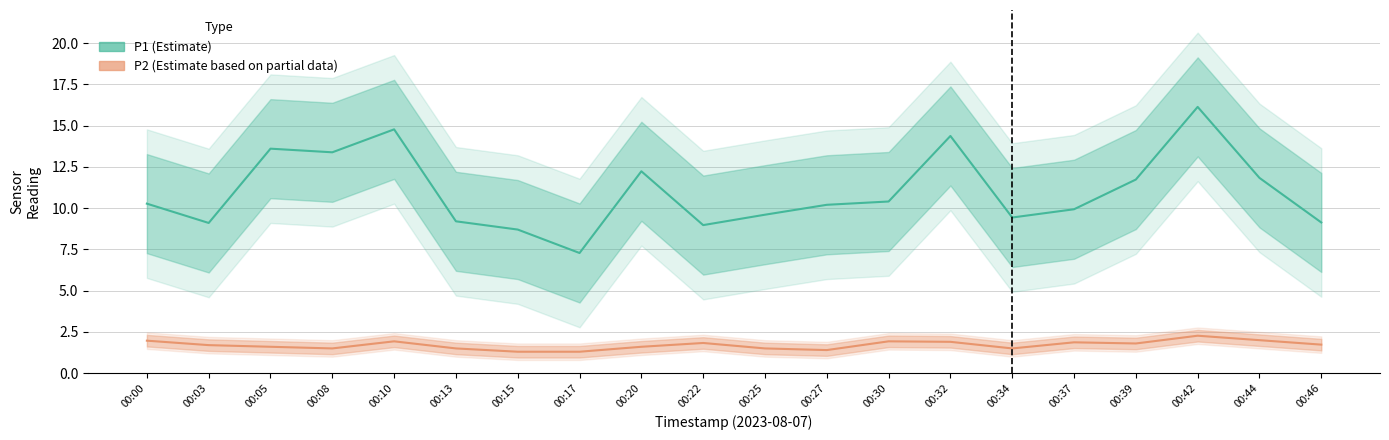

At which category is the sum across all series the highest?

00:42